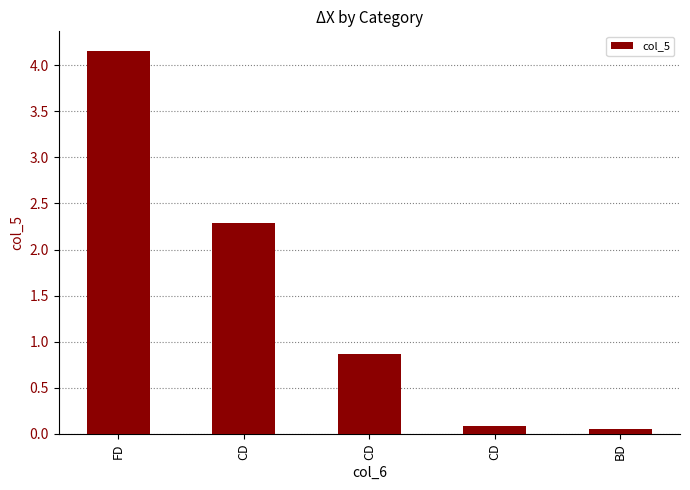

What is the value of the 4th bar from the left?

2.3